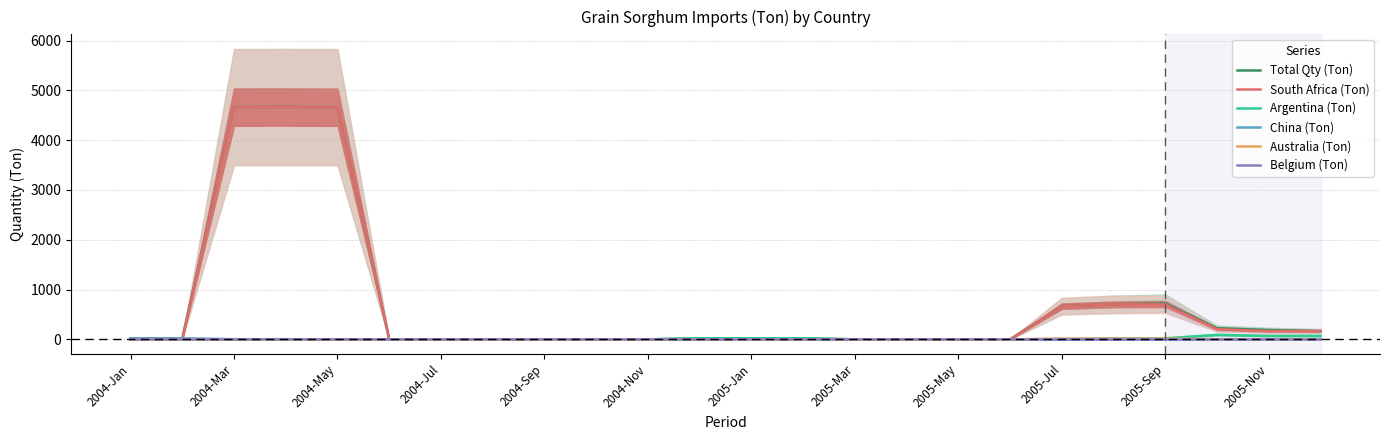

True or false: Argentina (Ton) has a value of 0.0 at 2004-May.

True